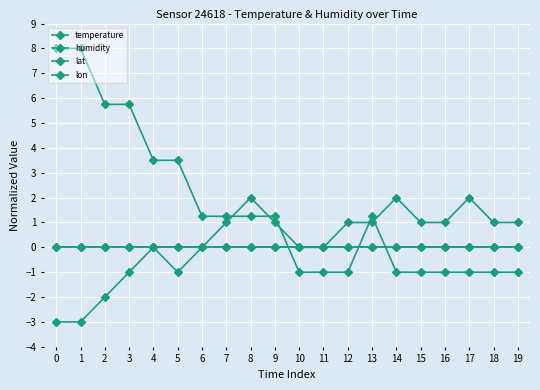

Reading left to right, extract all data points from this chart.

temperature: 0=8.0	1=8.0	2=5.8	3=5.8	4=3.5	5=3.5	6=1.2	7=1.2	8=1.2	9=1.2	10=-1.0	11=-1.0	12=-1.0	13=1.2	14=-1.0	15=-1.0	16=-1.0	17=-1.0	18=-1.0	19=-1.0
humidity: 0=-3.0	1=-3.0	2=-2.0	3=-1.0	4=-0.0	5=-1.0	6=-0.0	7=1.0	8=2.0	9=1.0	10=-0.0	11=-0.0	12=1.0	13=1.0	14=2.0	15=1.0	16=1.0	17=2.0	18=1.0	19=1.0
lat: 0=0.0	1=0.0	2=0.0	3=0.0	4=0.0	5=0.0	6=0.0	7=0.0	8=0.0	9=0.0	10=0.0	11=0.0	12=0.0	13=0.0	14=0.0	15=0.0	16=0.0	17=0.0	18=0.0	19=0.0
lon: 0=0.0	1=0.0	2=0.0	3=0.0	4=0.0	5=0.0	6=0.0	7=0.0	8=0.0	9=0.0	10=0.0	11=0.0	12=0.0	13=0.0	14=0.0	15=0.0	16=0.0	17=0.0	18=0.0	19=0.0